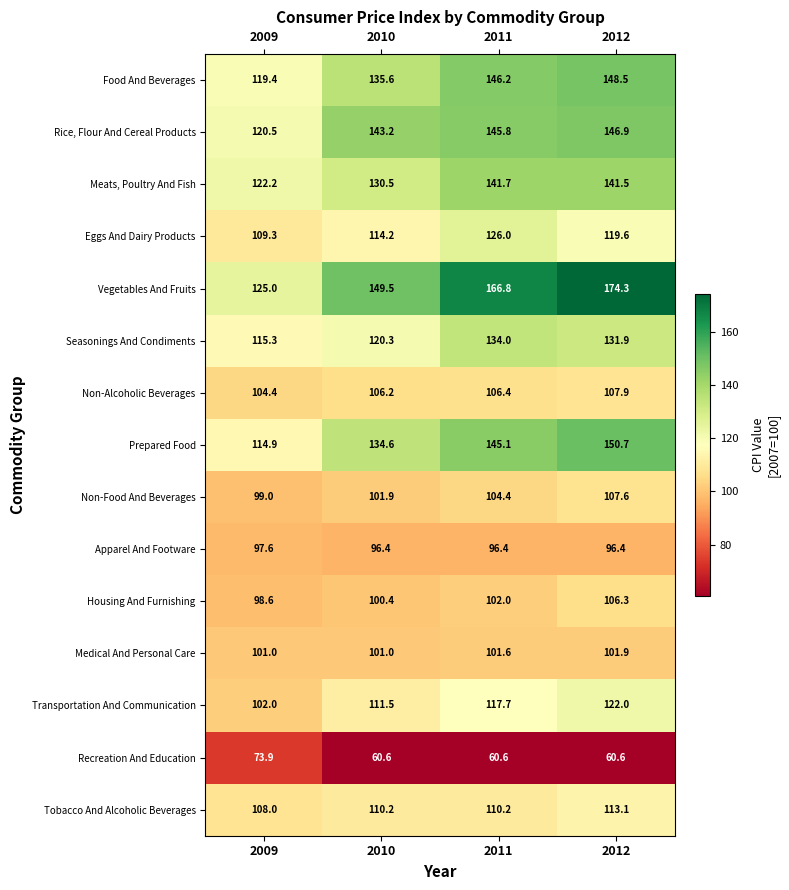

Between 2011 and 2012, which series saw the biggest shift?

Vegetables And Fruits